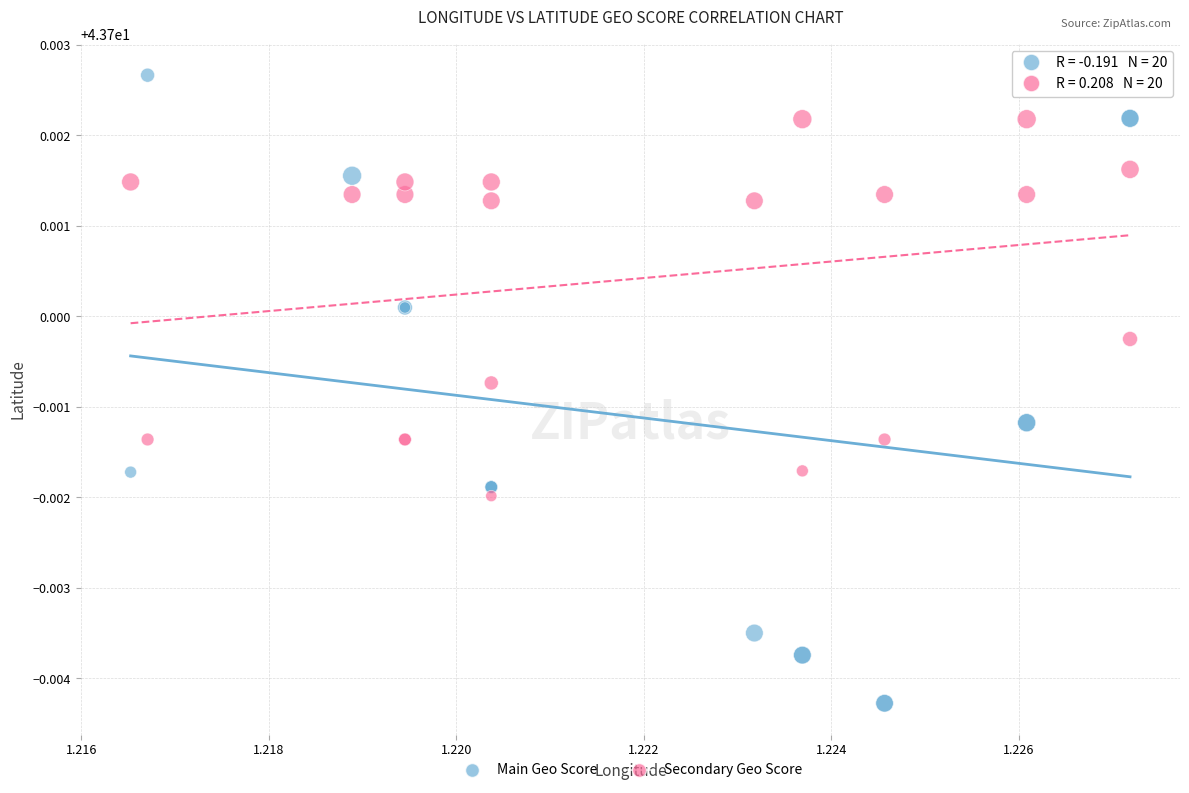

Which series contains the lowest Y value?

Main Geo Score